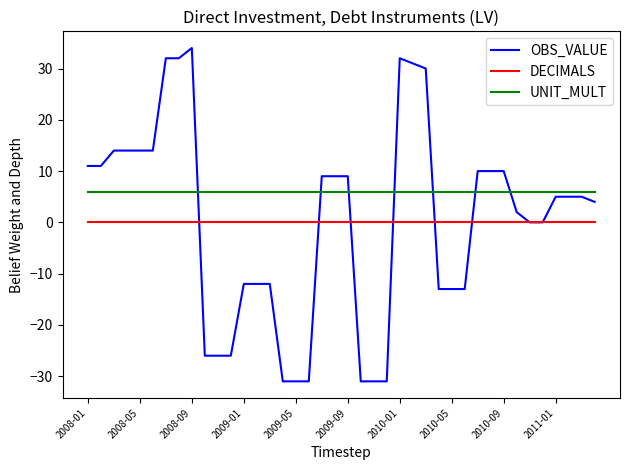

Does the chart have visible grid lines?

No